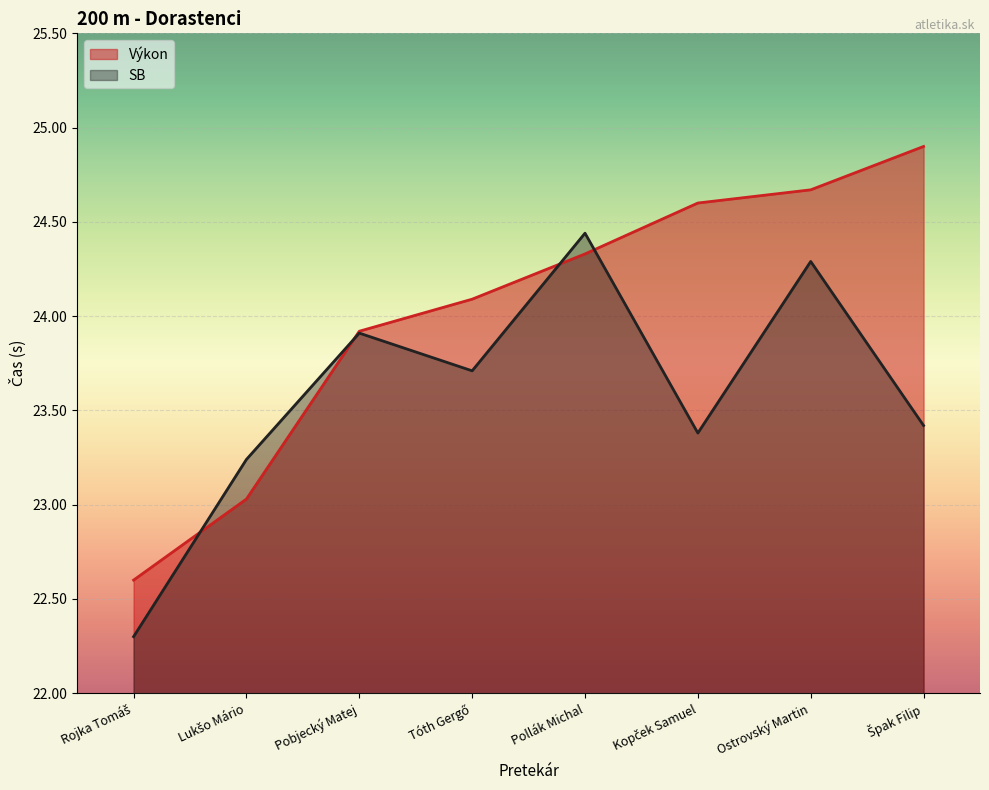

At Tóth Gergő, list the series in order from smallest to largest.

SB, Výkon